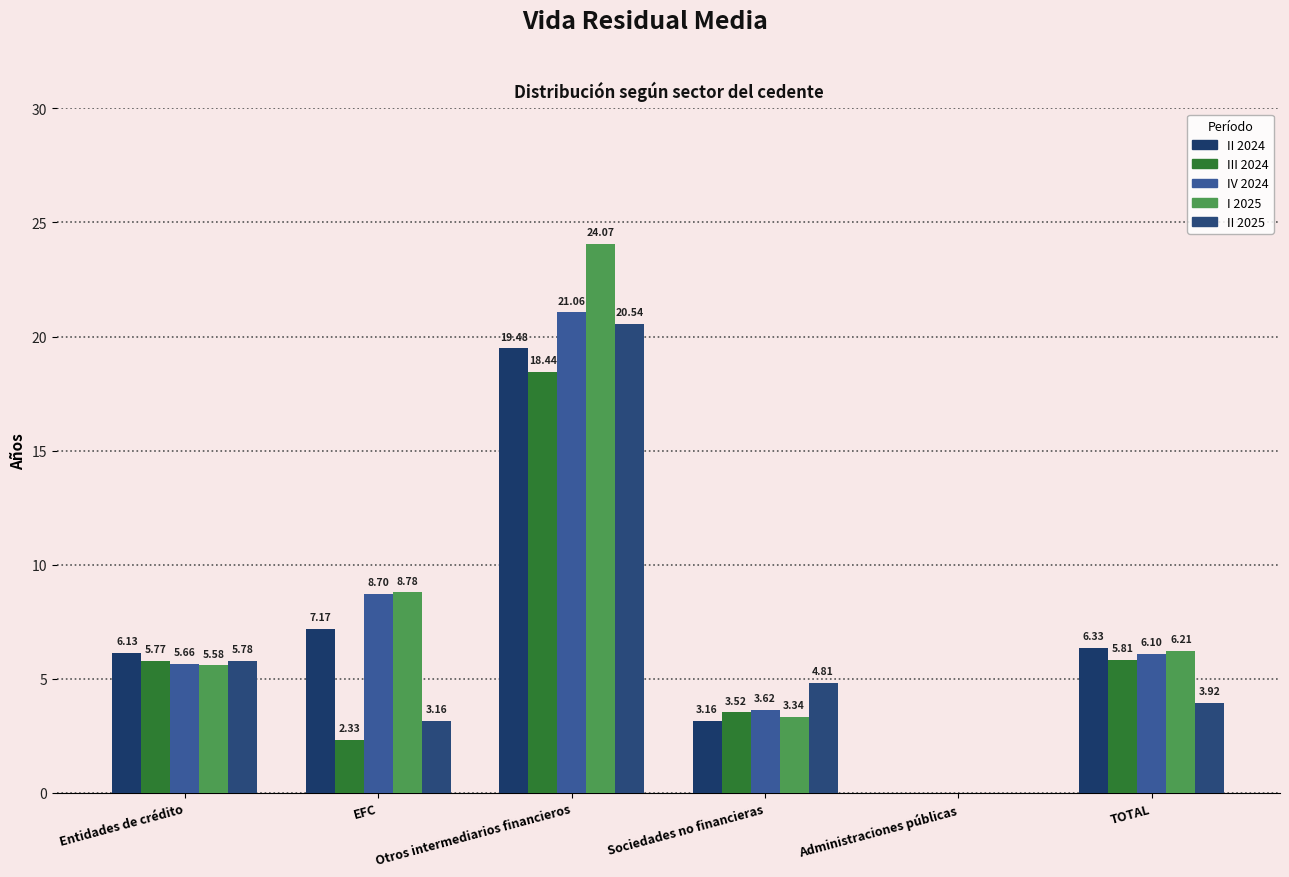

Reading right to left, transcribe all the data shown in this chart.

II 2024: 6.3	0.0	3.2	19.5	7.2	6.1
III 2024: 5.8	0.0	3.5	18.4	2.3	5.8
IV 2024: 6.1	0.0	3.6	21.1	8.7	5.7
I 2025: 6.2	0.0	3.3	24.1	8.8	5.6
II 2025: 3.9	0.0	4.8	20.5	3.2	5.8